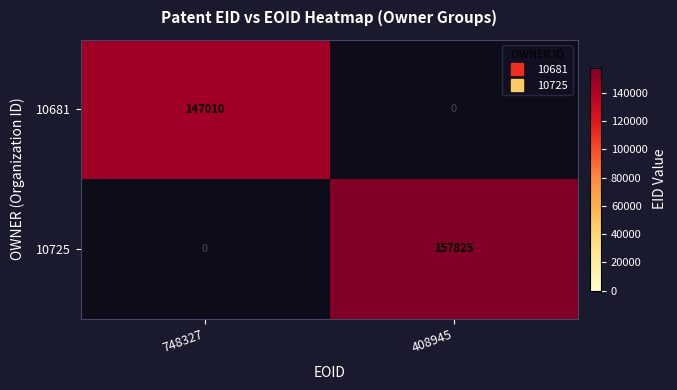

Rank the series by their average value, from highest to lowest.

10725, 10681